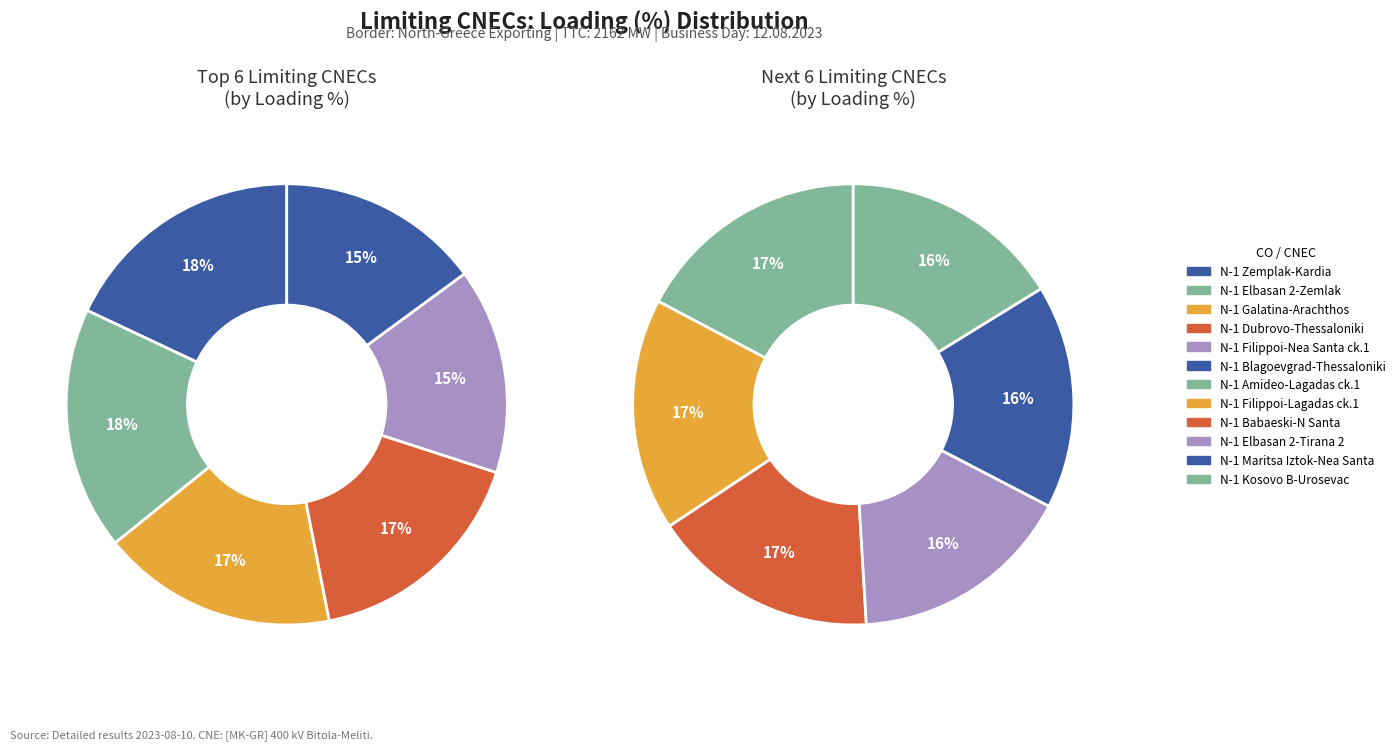

Is there any slice that represents more than half of the pie?

No